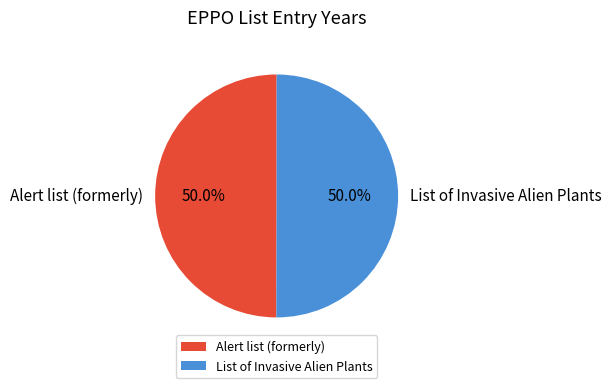

What is the ratio of the value at Alert list (formerly) to the value at List of Invasive Alien Plants?

1.0